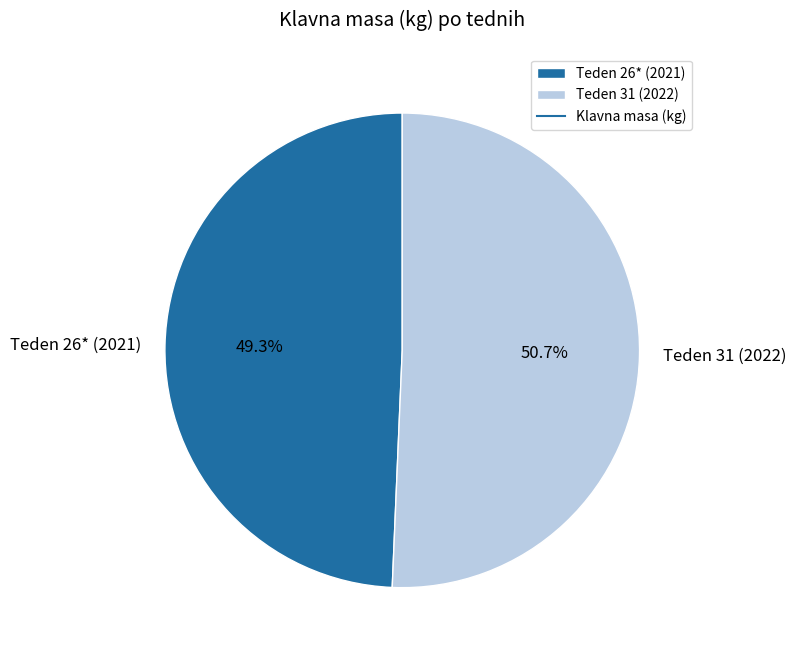

Between Teden 31 (2022) and Teden 26* (2021), which is larger?

Teden 31 (2022)